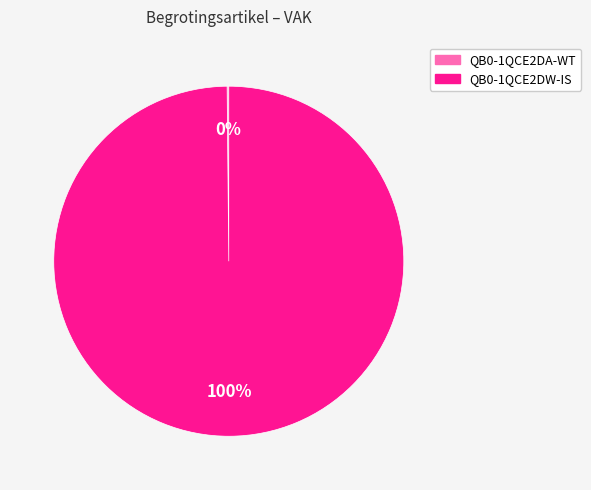

The QB0-1QCE2DW-IS slice represents 94% of the pie. True or false?

False